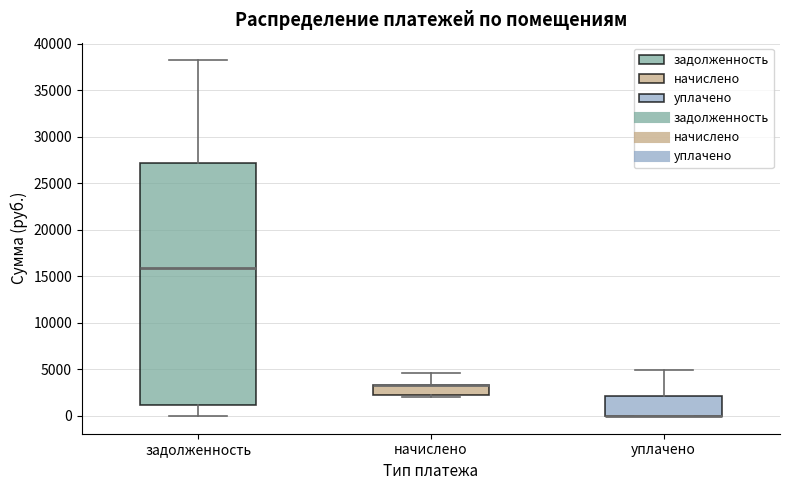

Where does the upper whisker of the box for задолженность end on the y-axis? The values are not printed on the chart, so give them approximately, as read against the axis.

38000